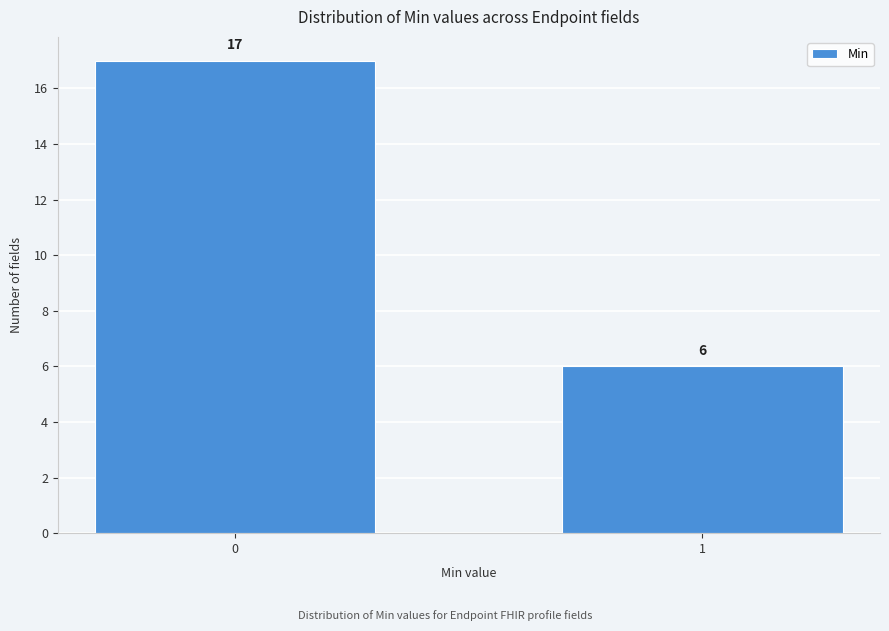

Reading left to right, extract all data points from this chart.

17	6